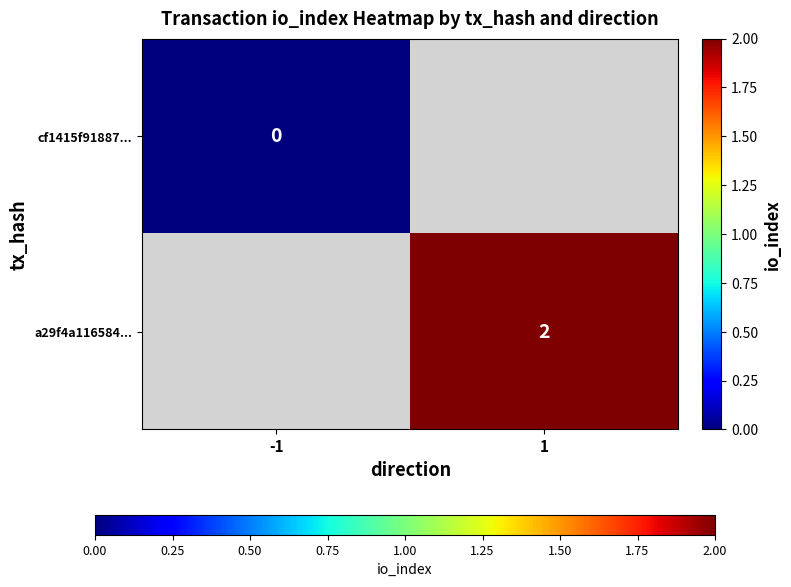

At which category does the chart reach its peak across all series?

1